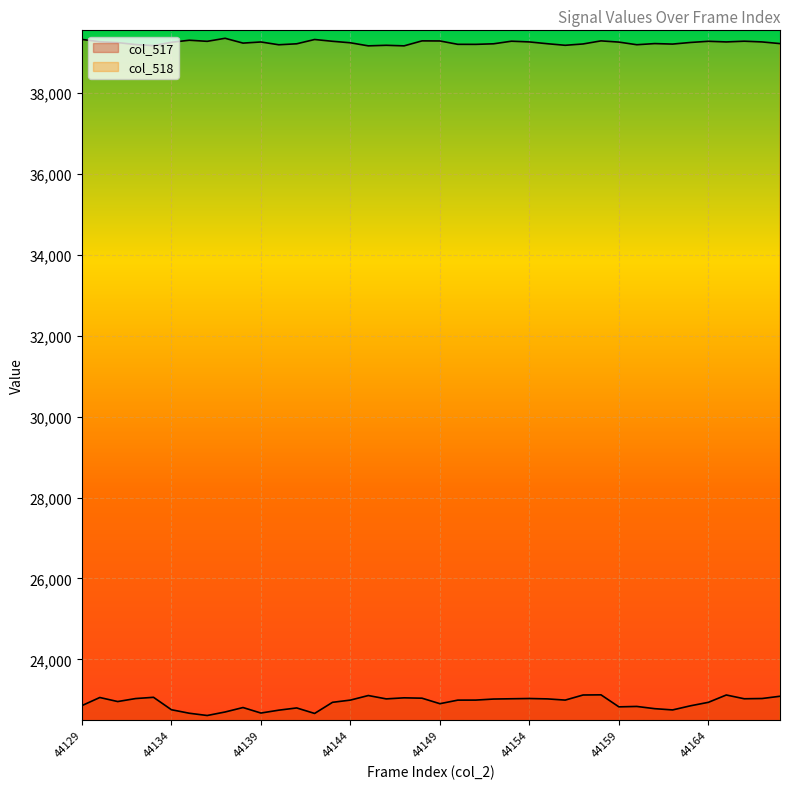

Which series has the widest spread of values?

col_517